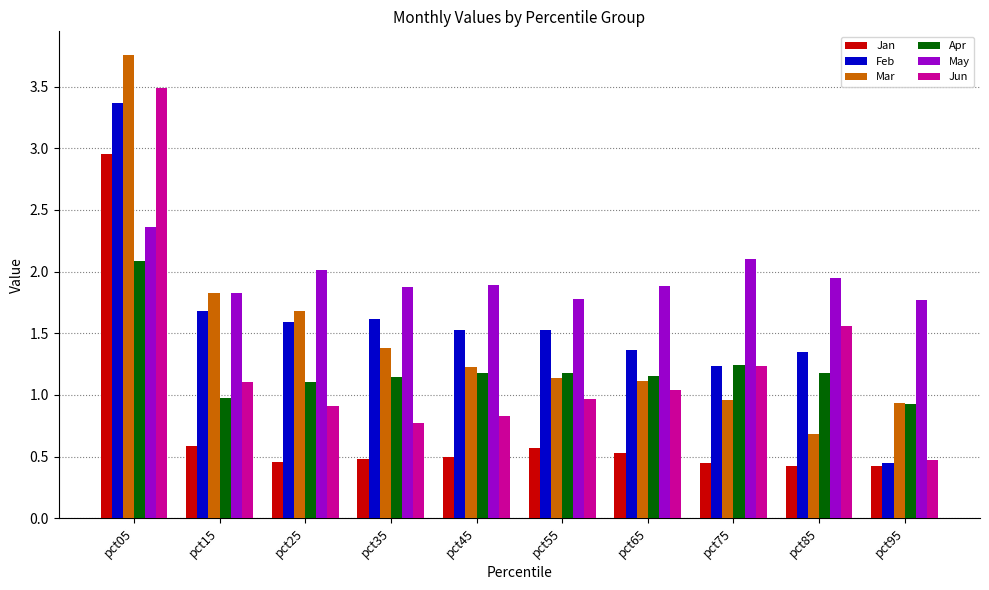

True or false: May has a value of 1.9 at pct65.

True